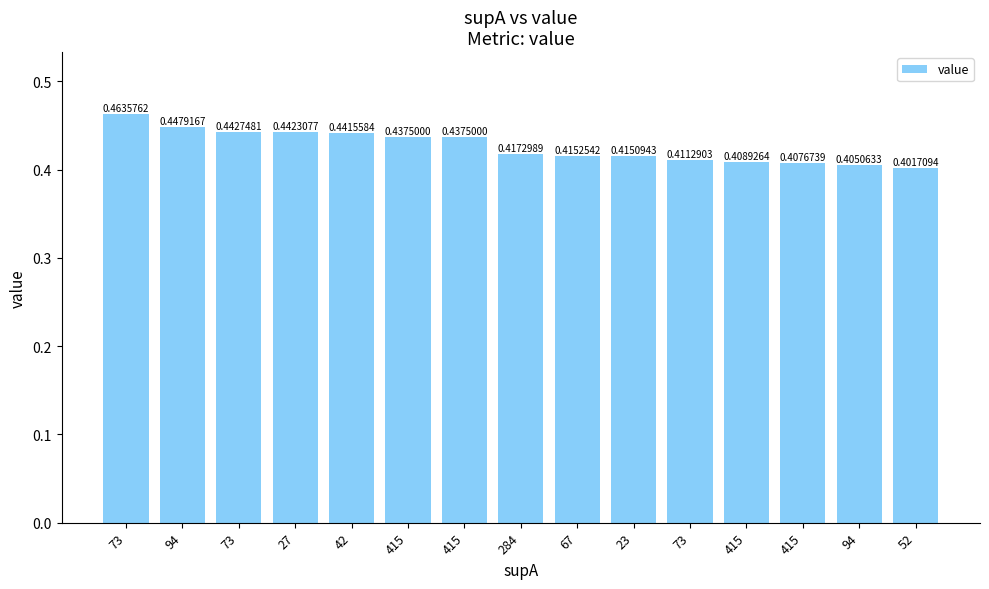

What is the label of the 15th bar from the right?

73